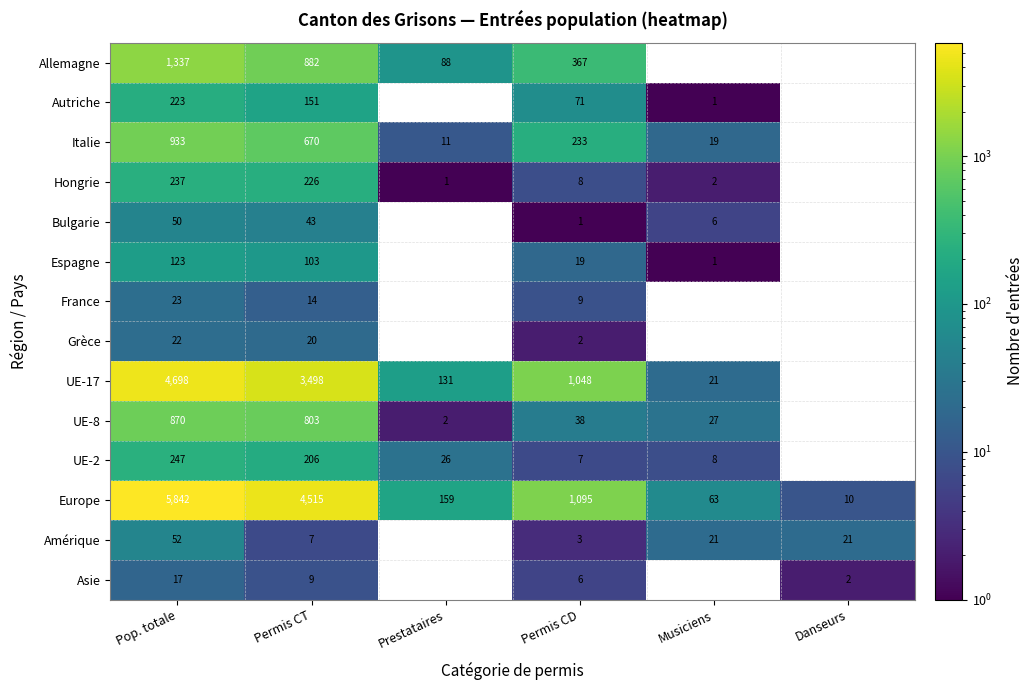

The Autriche series shows 71 at Permis CD. True or false?

True